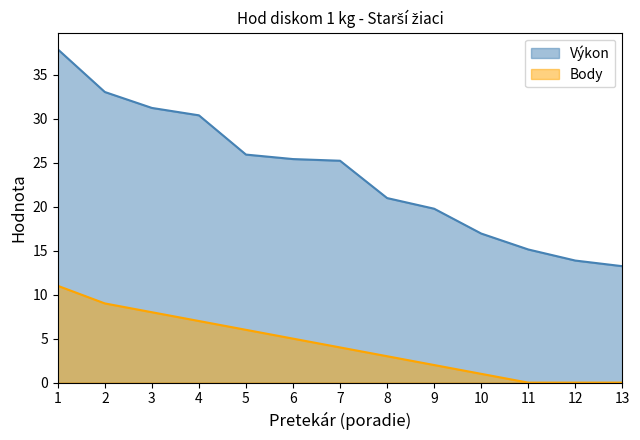

What is the minimum value for Výkon?

13.2